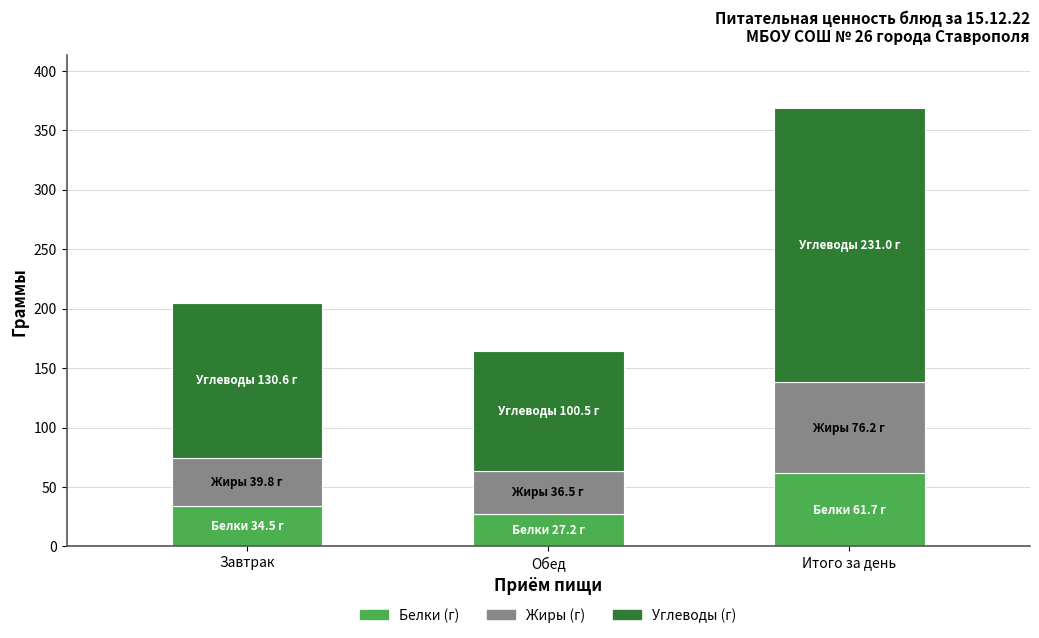

What is the total value across all series at Завтрак?

204.8